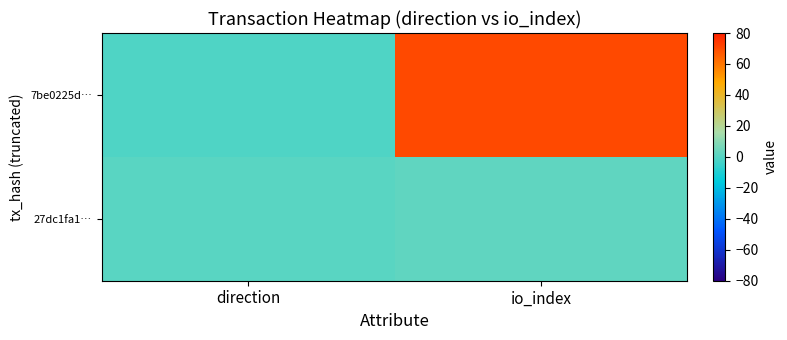

Rank the series by their maximum value, from lowest to highest.

27dc1fa1…, 7be0225d…